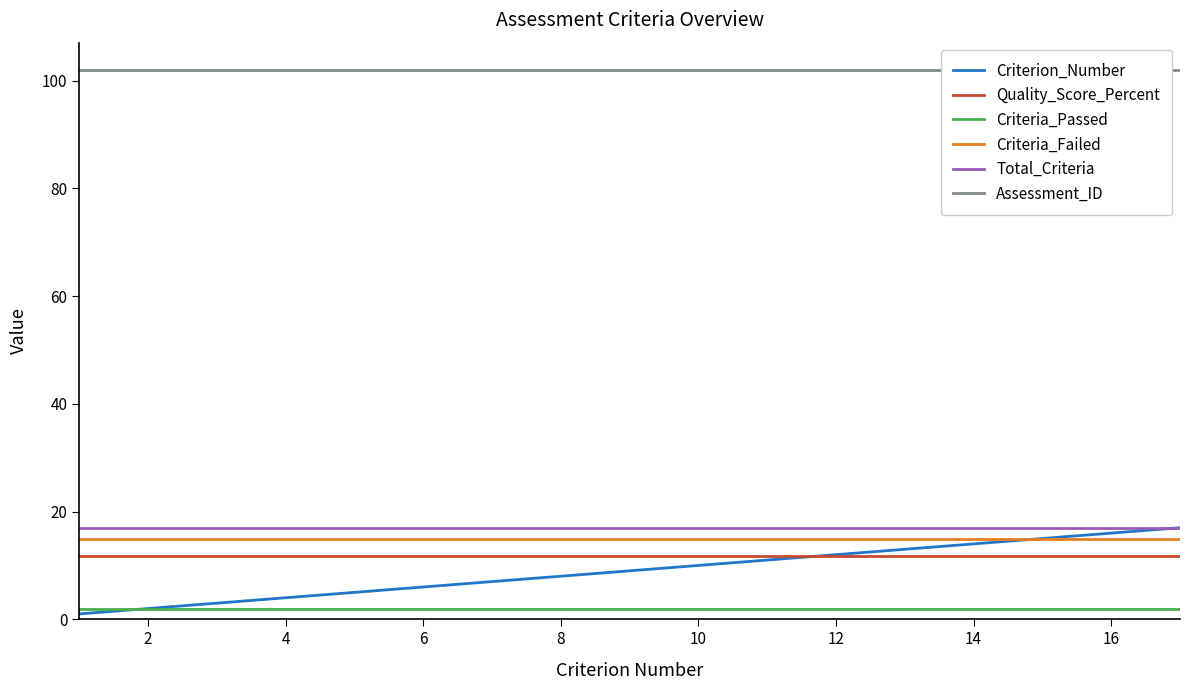

Reading right to left, transcribe all the data shown in this chart.

Criterion_Number: 17.0	16.0	15.0	14.0	13.0	12.0	11.0	10.0	9.0	8.0	7.0	6.0	5.0	4.0	3.0	2.0	1.0
Quality_Score_Percent: 11.8	11.8	11.8	11.8	11.8	11.8	11.8	11.8	11.8	11.8	11.8	11.8	11.8	11.8	11.8	11.8	11.8
Criteria_Passed: 2.0	2.0	2.0	2.0	2.0	2.0	2.0	2.0	2.0	2.0	2.0	2.0	2.0	2.0	2.0	2.0	2.0
Criteria_Failed: 15.0	15.0	15.0	15.0	15.0	15.0	15.0	15.0	15.0	15.0	15.0	15.0	15.0	15.0	15.0	15.0	15.0
Total_Criteria: 17.0	17.0	17.0	17.0	17.0	17.0	17.0	17.0	17.0	17.0	17.0	17.0	17.0	17.0	17.0	17.0	17.0
Assessment_ID: 102.0	102.0	102.0	102.0	102.0	102.0	102.0	102.0	102.0	102.0	102.0	102.0	102.0	102.0	102.0	102.0	102.0